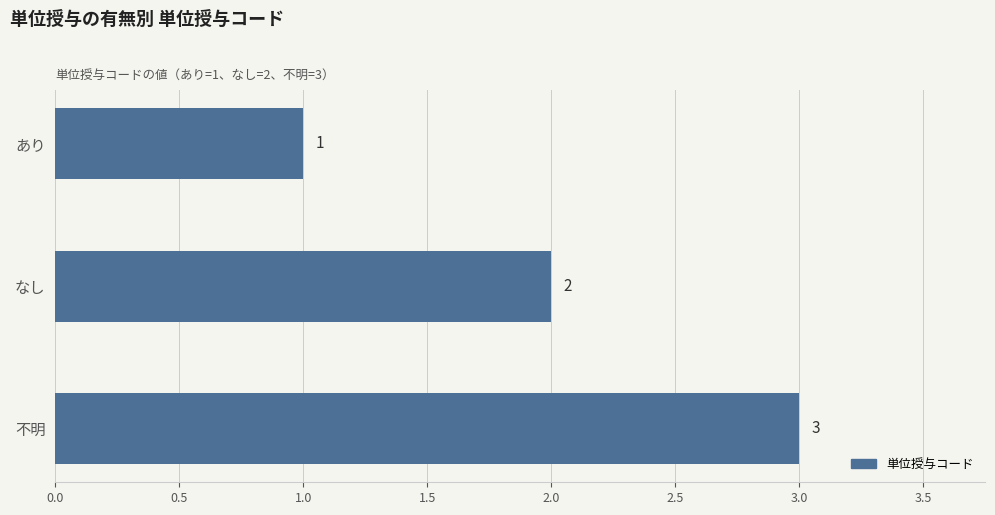

At which category does the chart reach its peak across all series?

不明